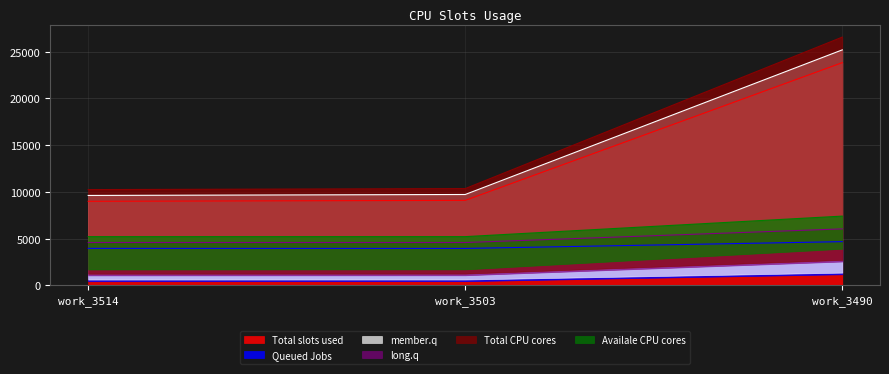

What is the value of the member.q point at the 1st from the left?

9622.5